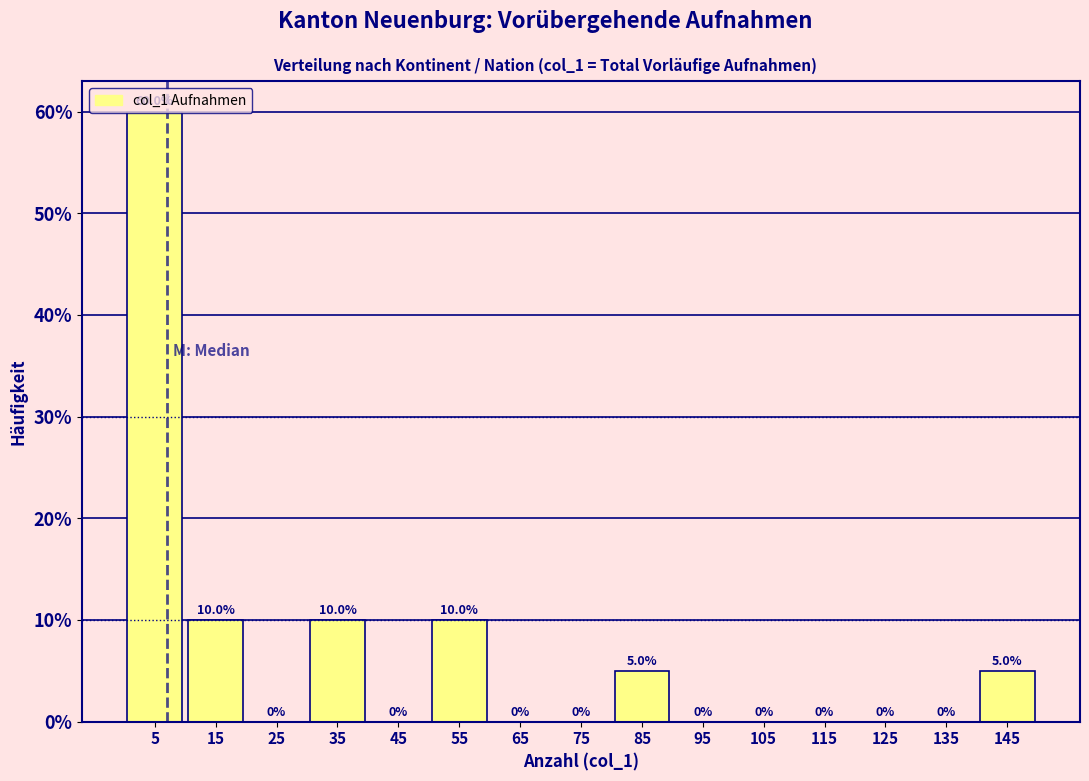

Which range on the x-axis has the tallest bar?

0 to 10